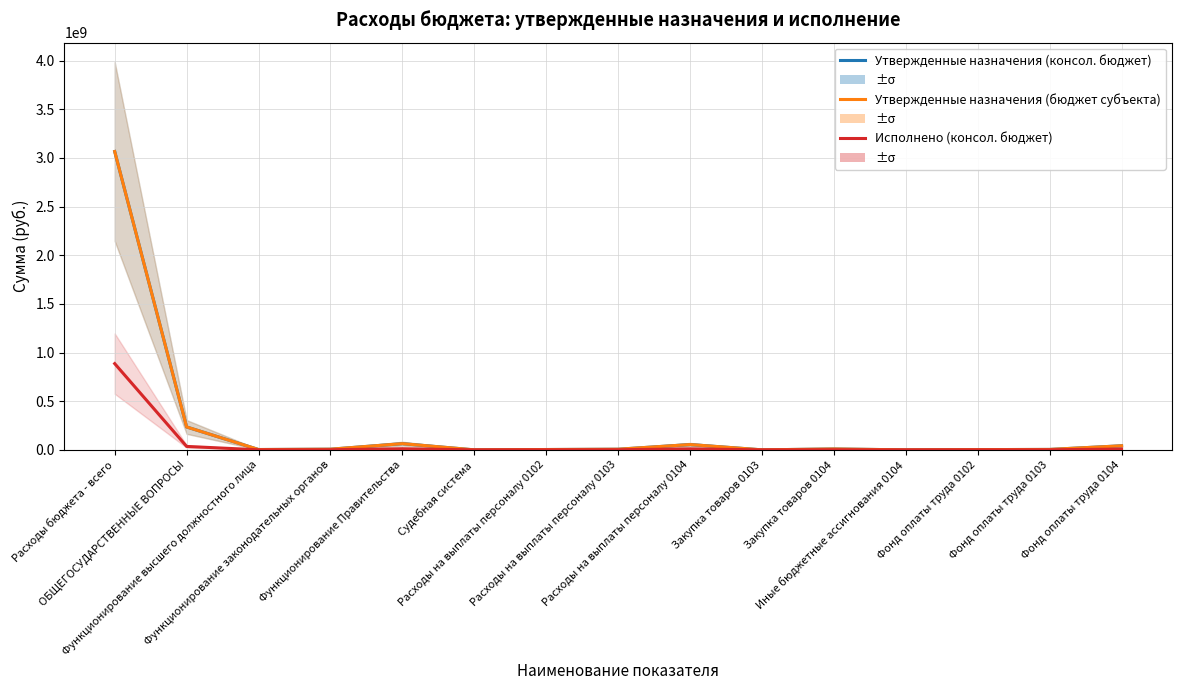

True or false: Утвержденные назначения (бюджет субъекта) and Исполнено (консол. бюджет) cross at least once.

False